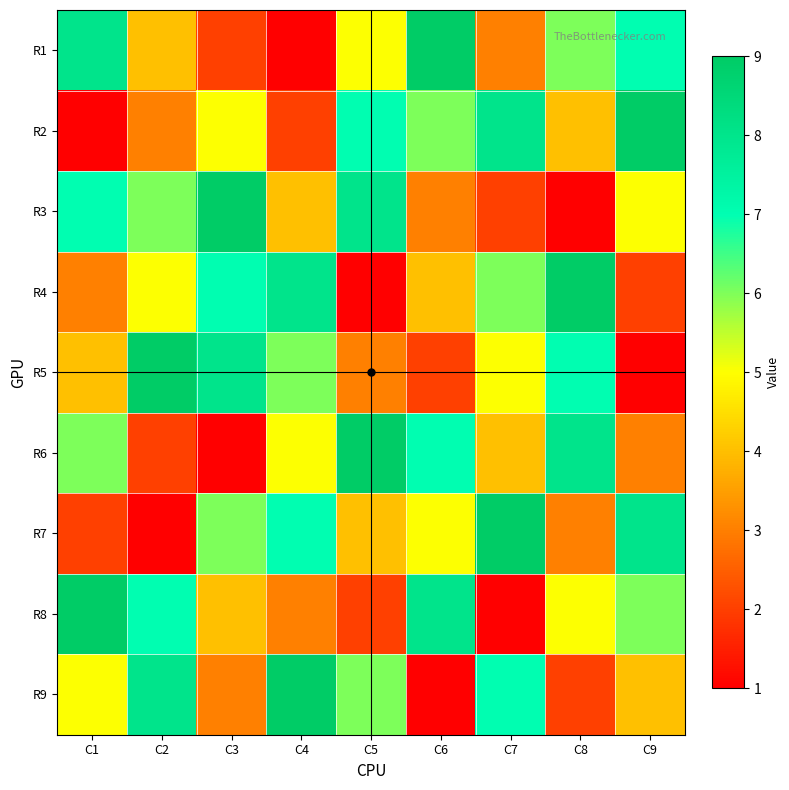

At how many categories does at least one series exceed 6?

9